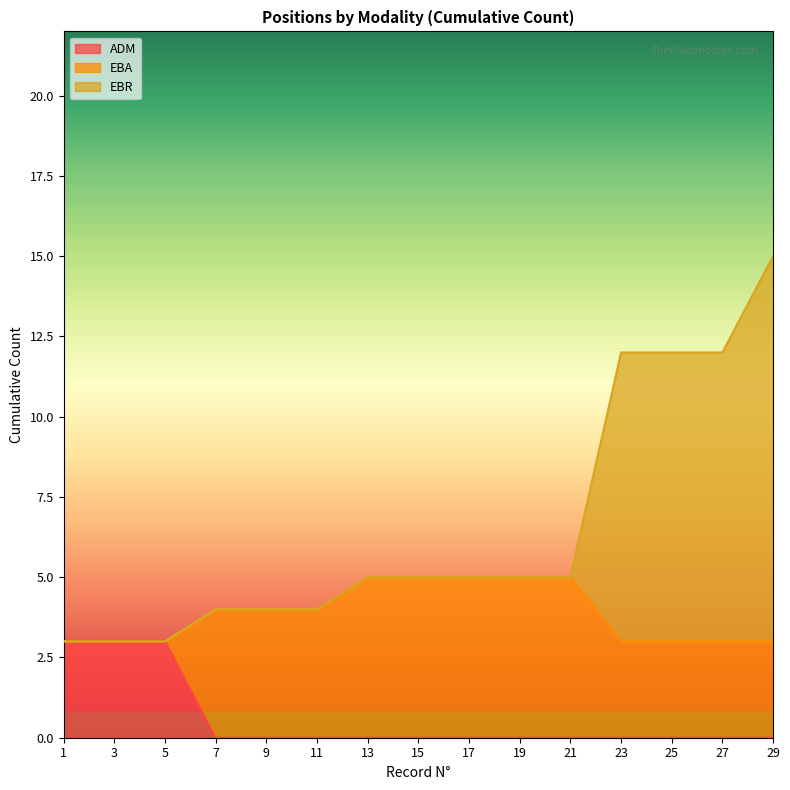

What are all the series names shown in the legend?

ADM, EBA, EBR